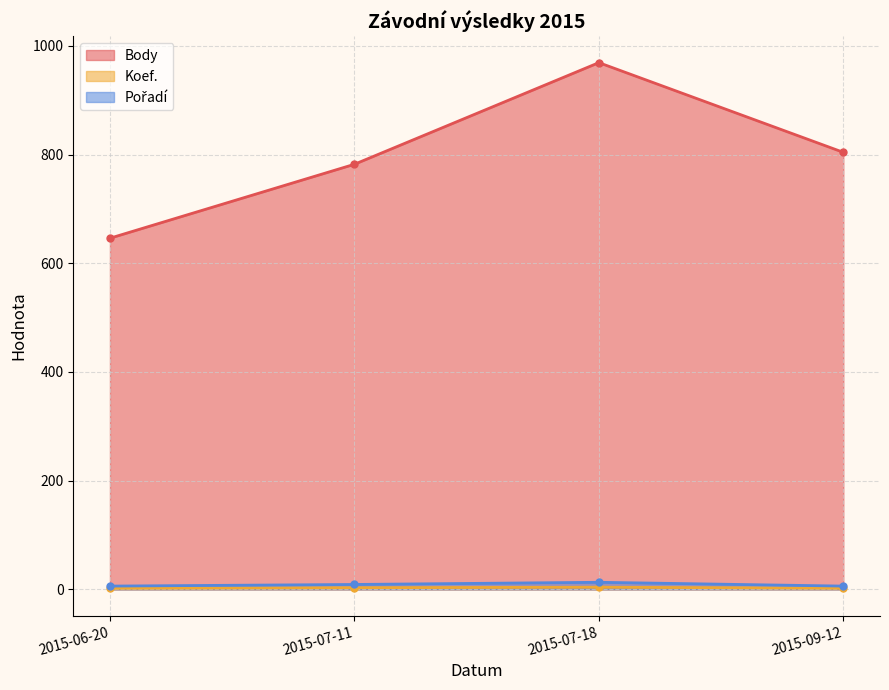

At which category is the sum across all series the highest?

2015-07-18